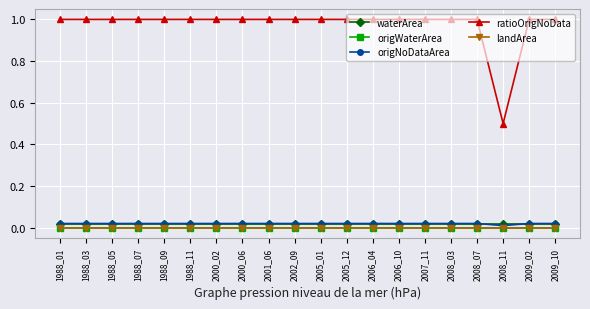

At which category is the sum across all series the highest?

1988_01